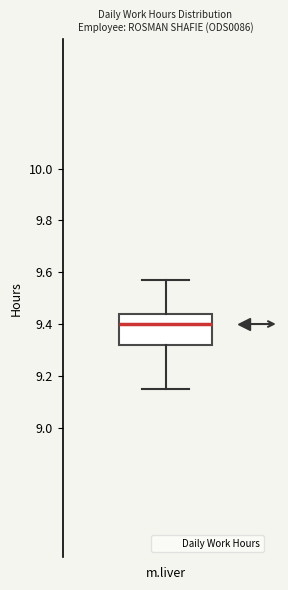

Transcribe this box plot: give where the median line is, the range the box spans, and where the two whiskers end, as read against the y-axis. The values are not printed on the chart, so give them approximately, as read against the axis.

median 9.40, box 9.32 to 9.44, whiskers 9.16 to 9.58